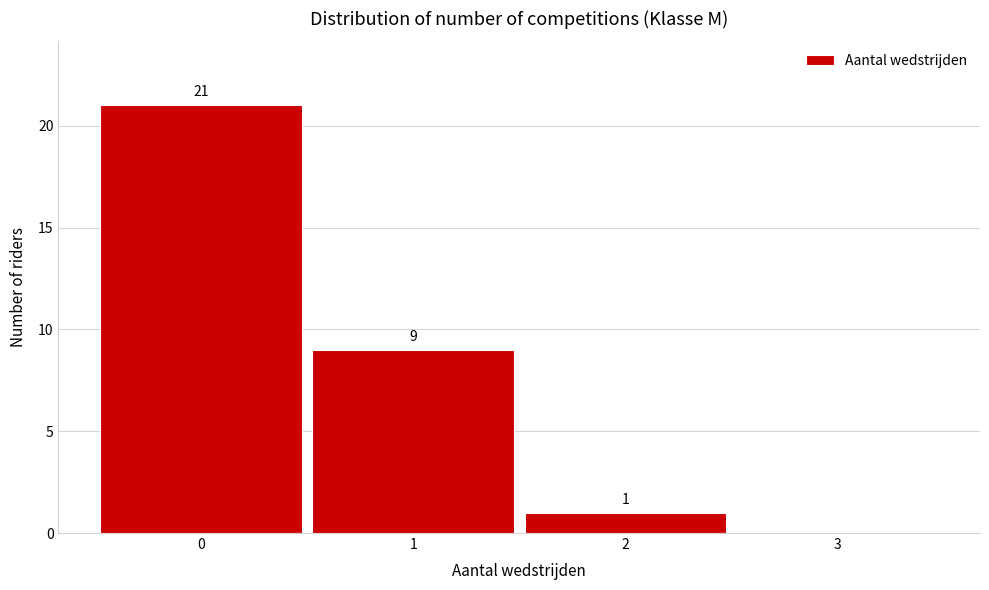

Which range on the x-axis has the tallest bar?

-0.5 to 0.5